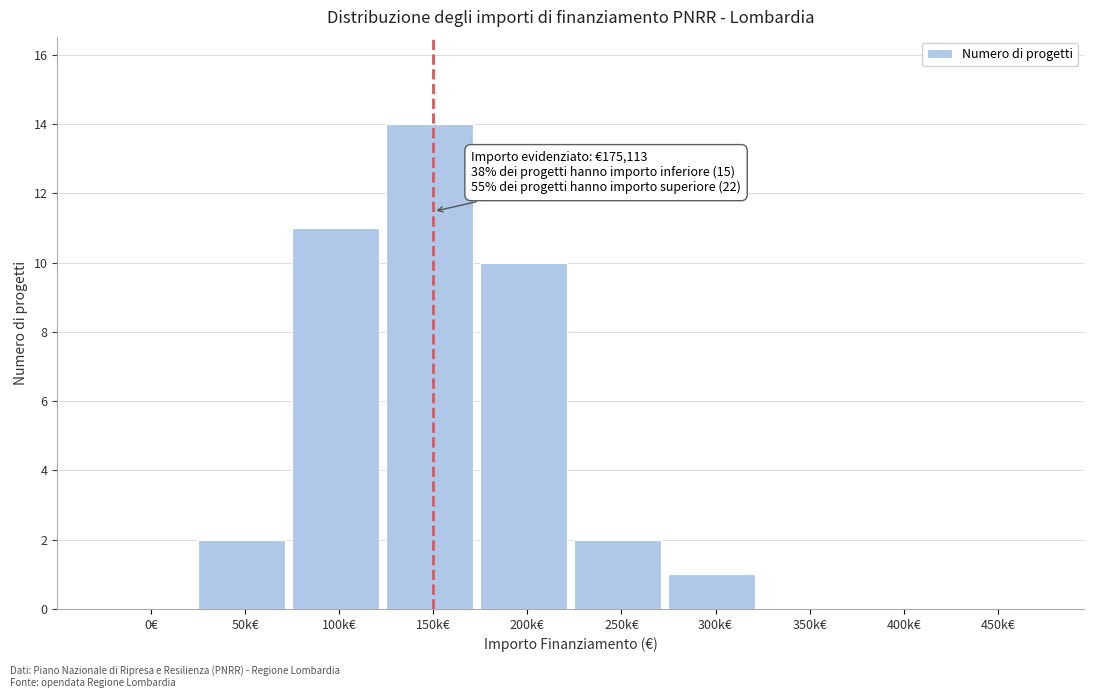

Reading right to left, transcribe all the data shown in this chart.

450k€=0	400k€=0	350k€=0	300k€=1	250k€=2	200k€=10	150k€=14	100k€=11	50k€=2	0€=0